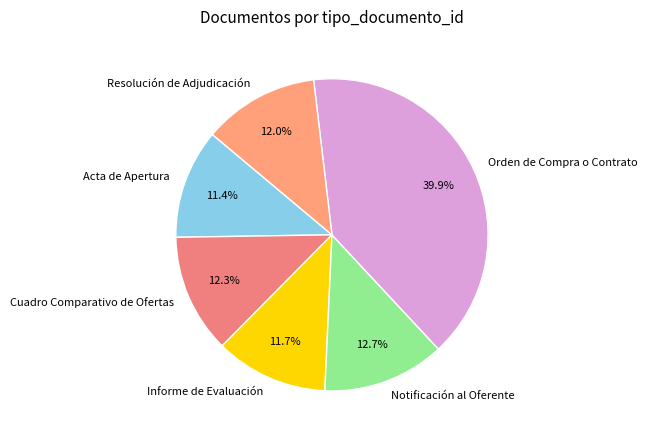

Does any single category account for the majority?

No